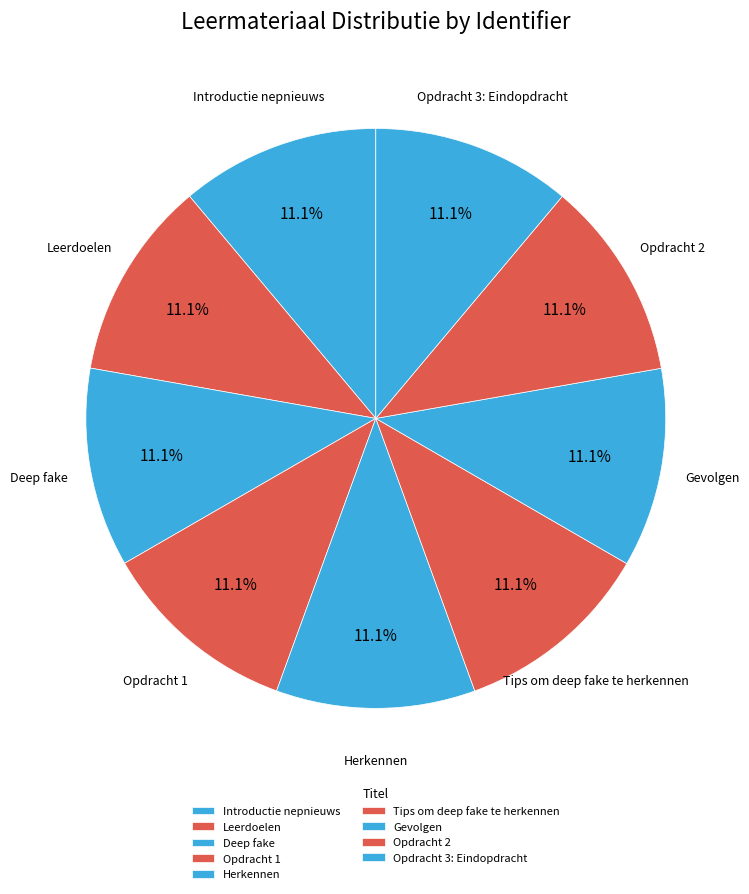

Approximately how many times larger is the value at Tips om deep fake te herkennen compared to Herkennen?

1.0